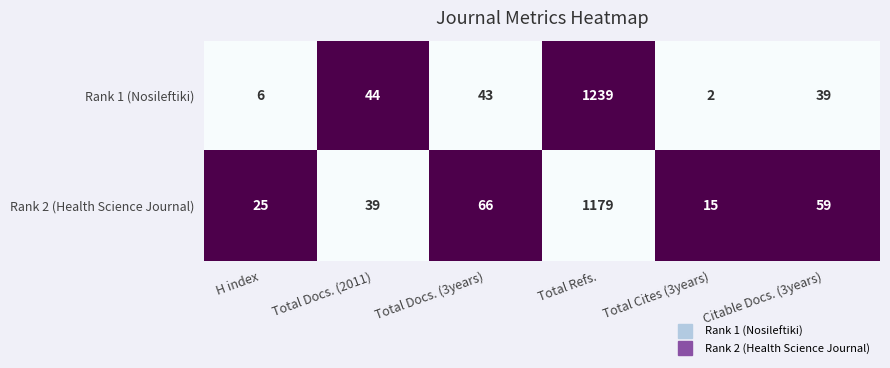

At which label is Rank 1 (Nosileftiki) closest to 620?

Total Docs. (2011)